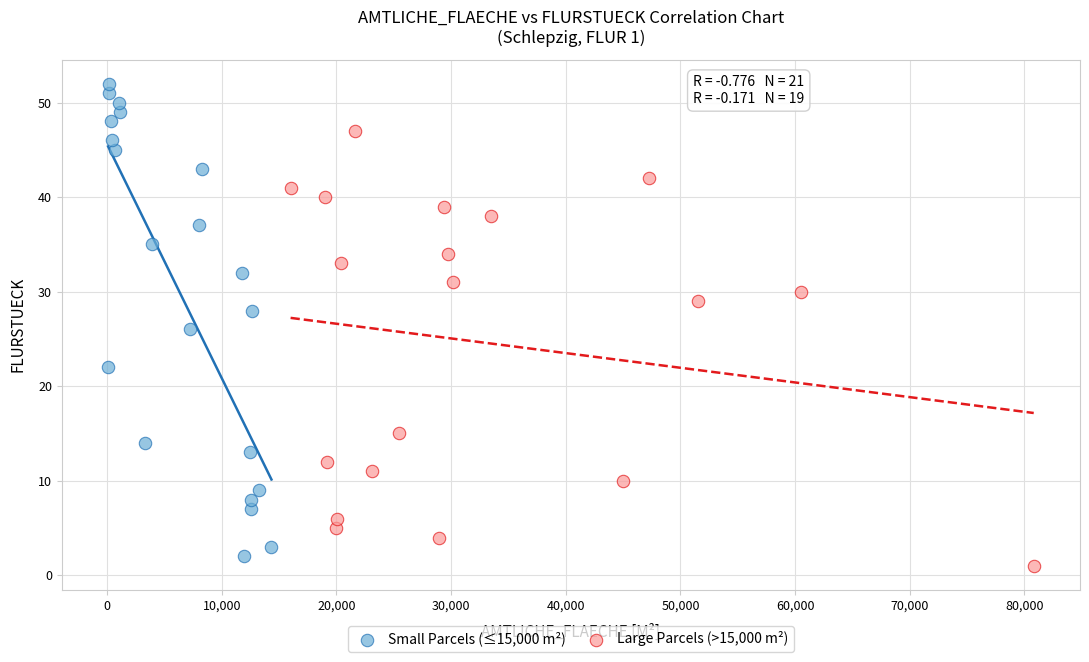

Which series contains the highest Y value?

Small Parcels (≤15,000 m²)